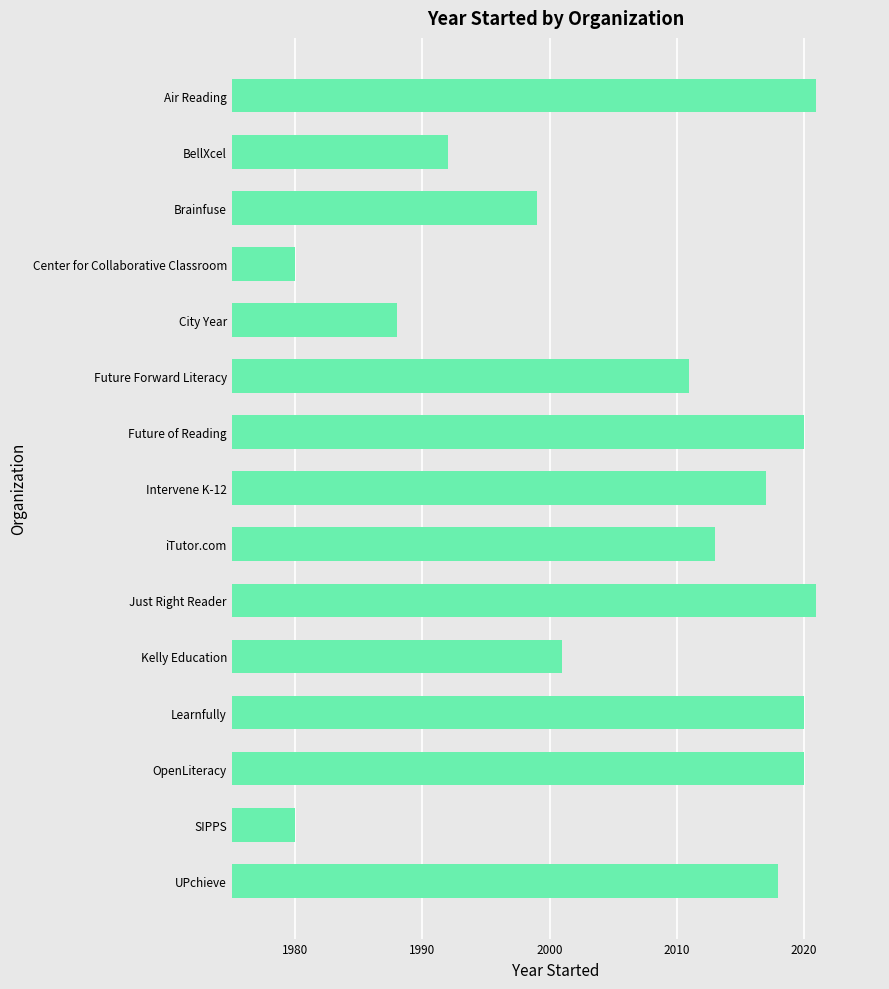

What is the greatest value displayed?

2021